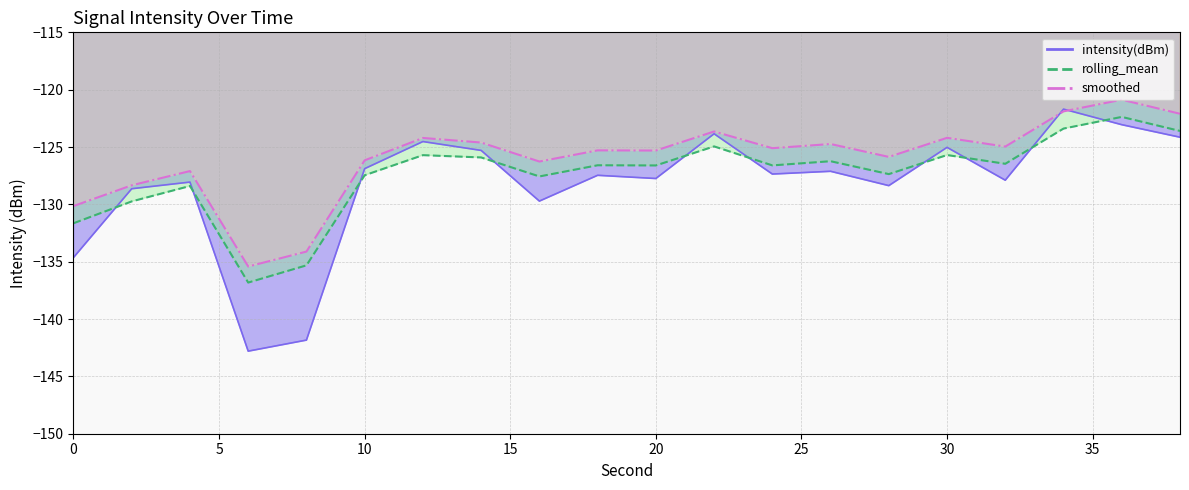

True or false: smoothed and rolling_mean intersect in this chart.

False